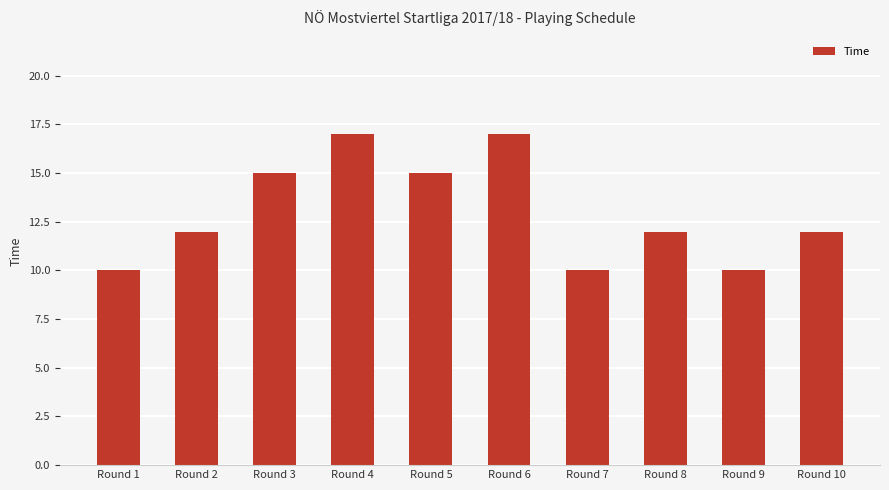

True or false: the data shows 21 at Round 8.

False